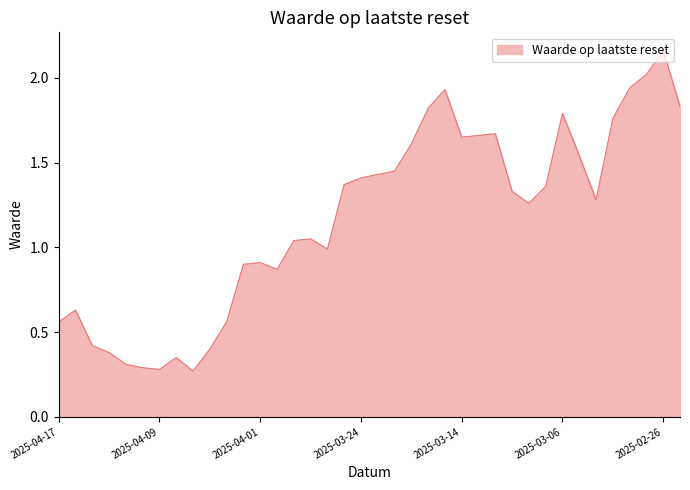

Rank the categories by value from lowest to highest.

2025-04-07, 2025-04-09, 2025-04-10, 2025-04-11, 2025-04-08, 2025-04-14, 2025-04-04, 2025-04-15, 2025-04-17, 2025-04-03, 2025-04-16, 2025-03-31, 2025-04-02, 2025-04-01, 2025-03-26, 2025-03-28, 2025-03-27, 2025-03-10, 2025-03-04, 2025-03-11, 2025-03-07, 2025-03-25, 2025-03-24, 2025-03-21, 2025-03-20, 2025-03-05, 2025-03-19, 2025-03-14, 2025-03-13, 2025-03-12, 2025-03-03, 2025-03-06, 2025-03-18, 2025-02-25, 2025-03-17, 2025-02-28, 2025-02-27, 2025-02-26